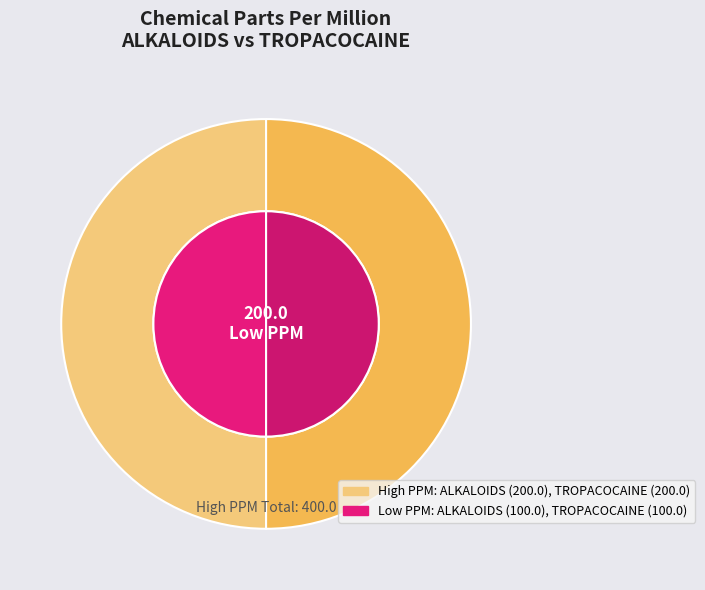

Count the number of slices in the pie.

2